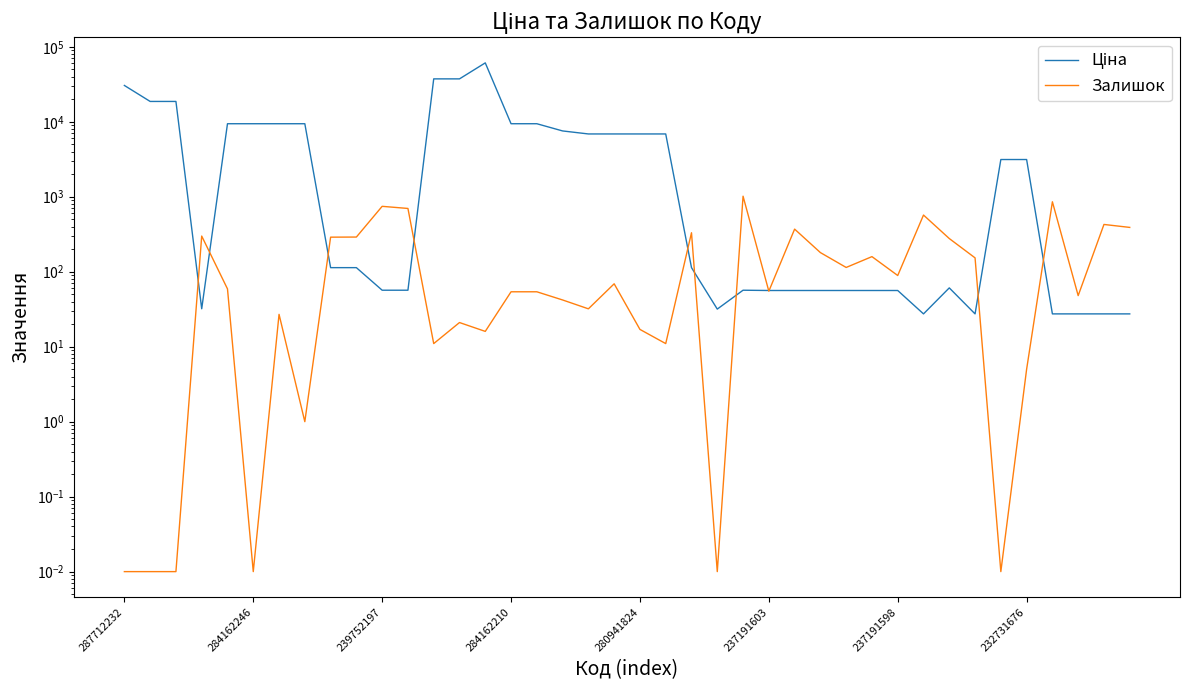

True or false: Залишок has a value of 93.0 at 284162210.

False